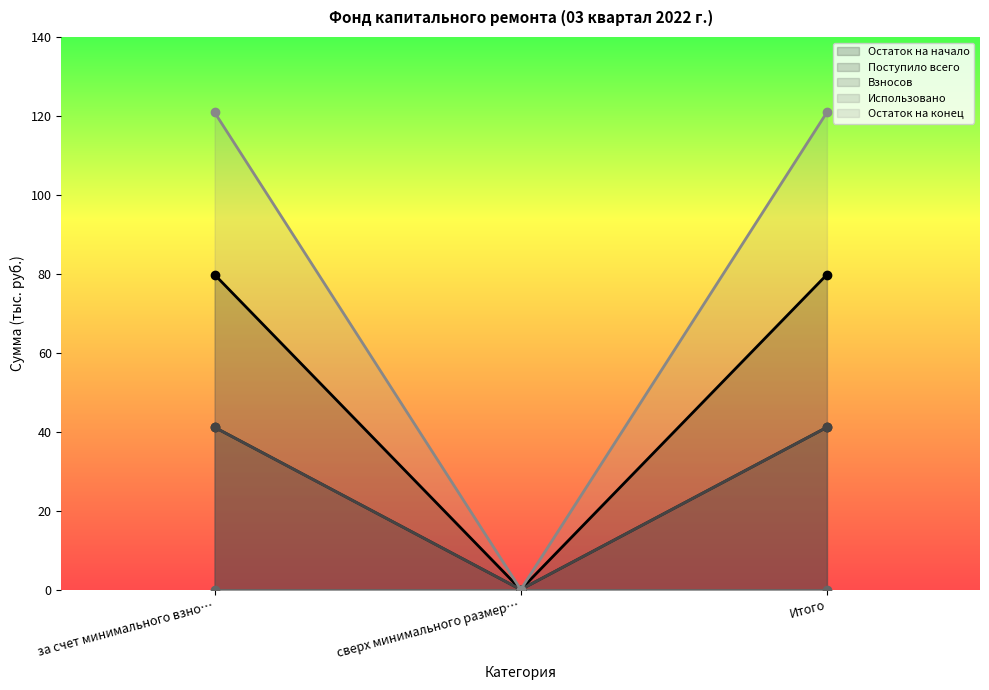

What is the highest value of the Остаток на начало series?

79.8